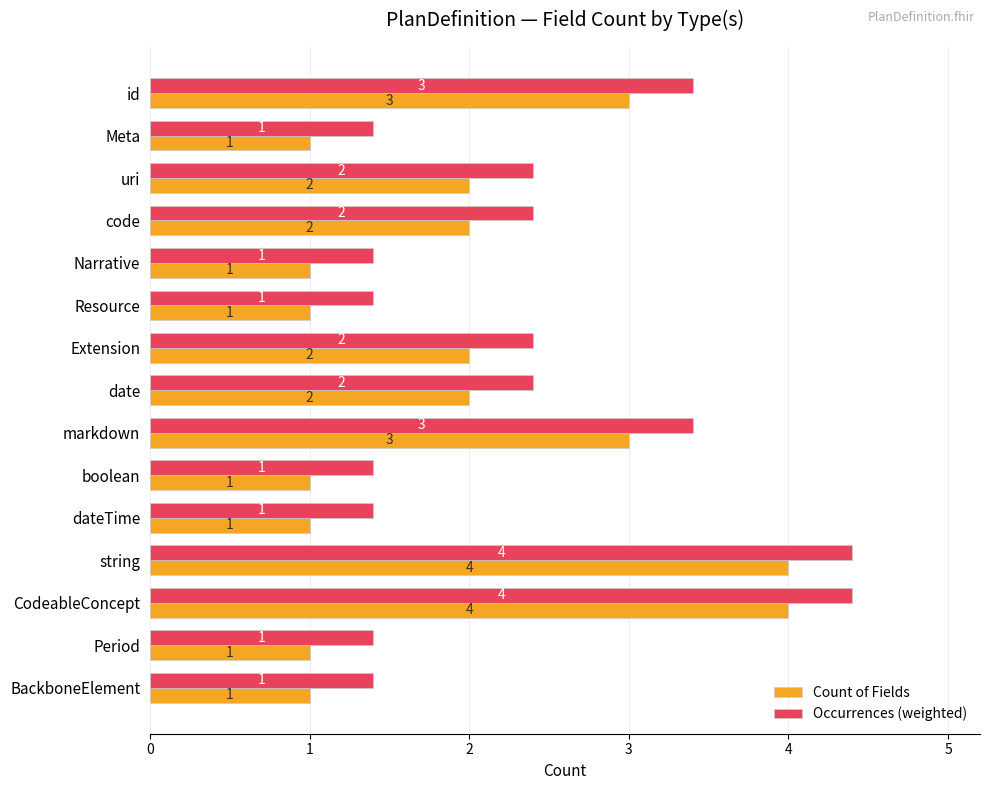

What are all the series names shown in the legend?

Count of Fields, Occurrences (weighted)